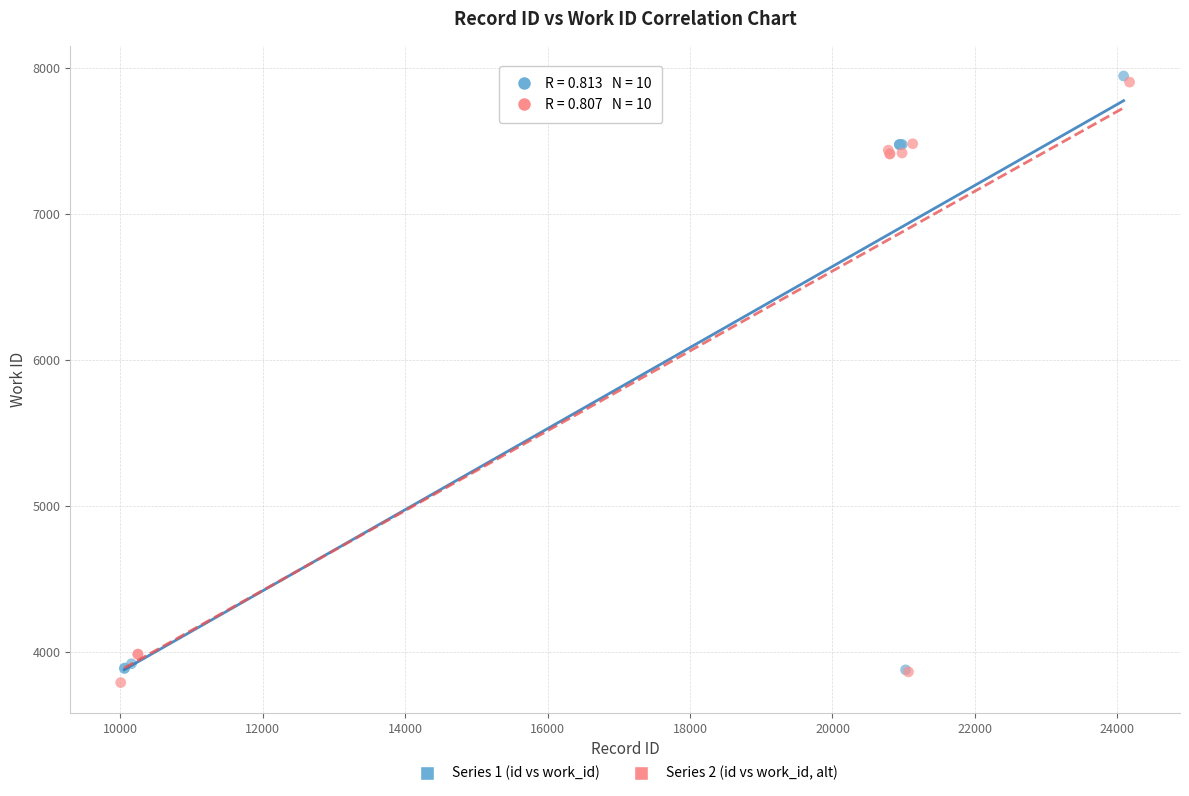

Which series reaches the minimum Y coordinate?

Series 2 (id vs work_id, alt)